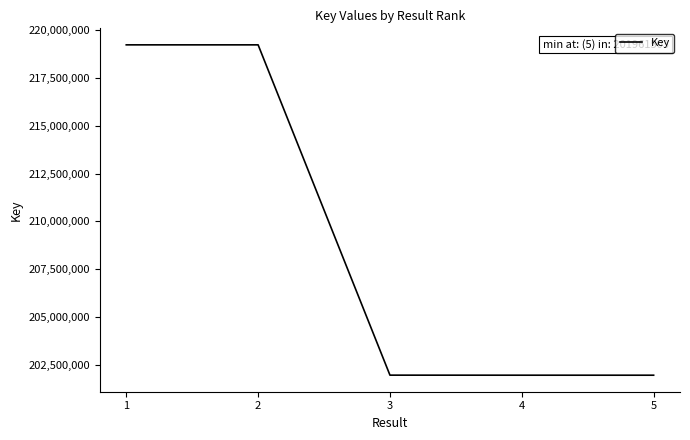

Approximately how many times larger is the value at 2 compared to 1?

1.0